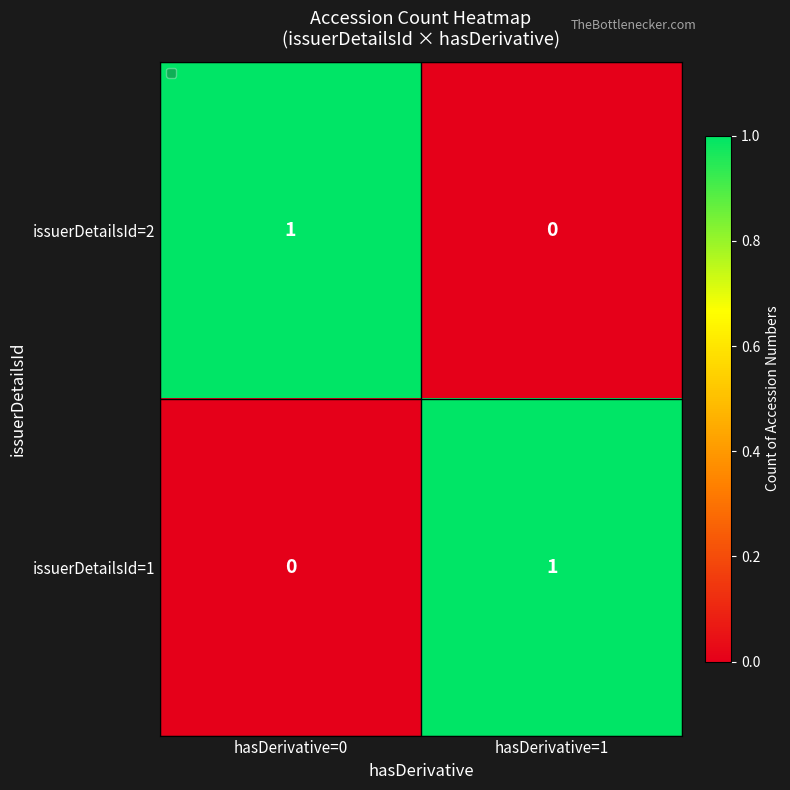

Where is issuerDetailsId=1 nearest to the value 0?

hasDerivative=0